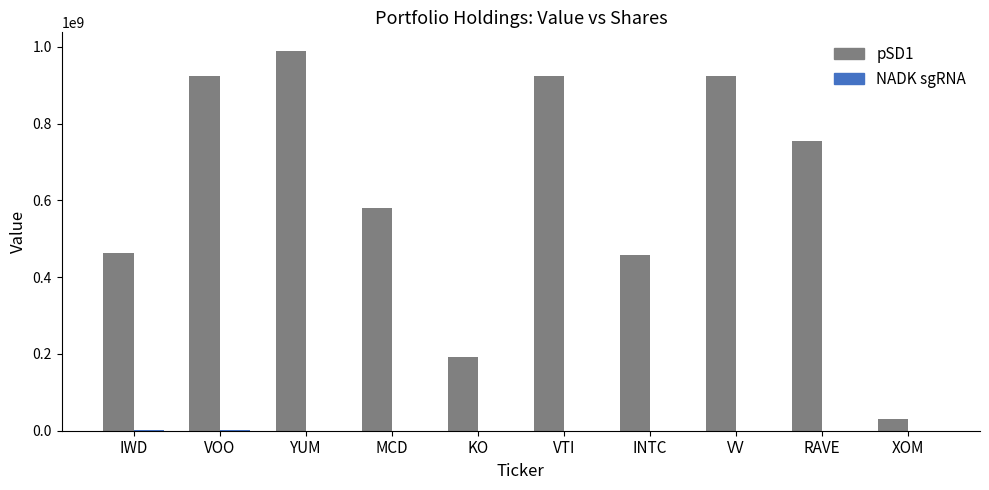

The pSD1 series shows 918843985 at MCD. True or false?

False